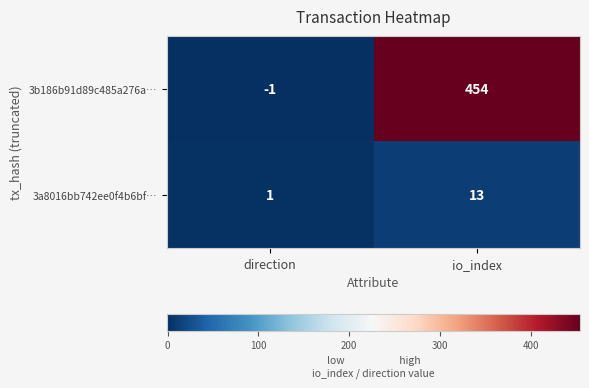

At which category is the sum across all series the highest?

io_index